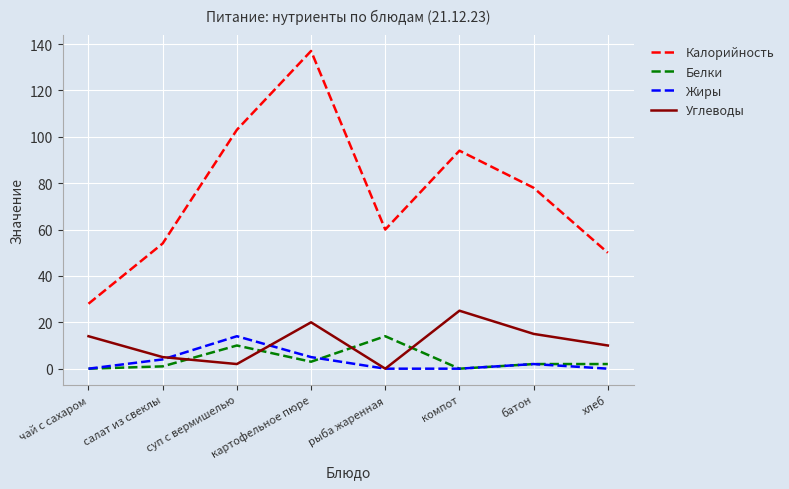

Reading right to left, transcribe all the data shown in this chart.

Калорийность: хлеб=50	батон=78	компот=94	рыба жаренная=60	картофельное пюре=137	суп с вермишелью=103	салат из свеклы=54	чай с сахаром=28
Белки: хлеб=2	батон=2	компот=0	рыба жаренная=14	картофельное пюре=3	суп с вермишелью=10	салат из свеклы=1	чай с сахаром=0
Жиры: хлеб=0	батон=2	компот=0	рыба жаренная=0	картофельное пюре=5	суп с вермишелью=14	салат из свеклы=4	чай с сахаром=0
Углеводы: хлеб=10	батон=15	компот=25	рыба жаренная=0	картофельное пюре=20	суп с вермишелью=2	салат из свеклы=5	чай с сахаром=14